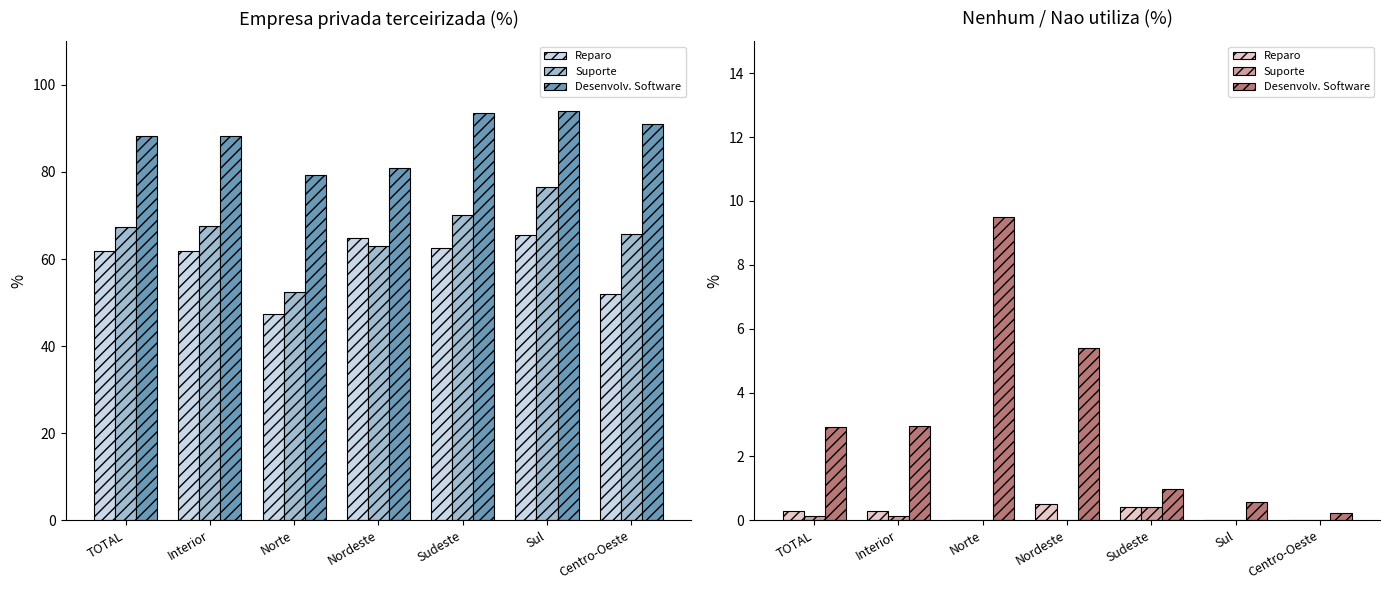

At which label does Desenvolv. Software reach its peak?

Norte